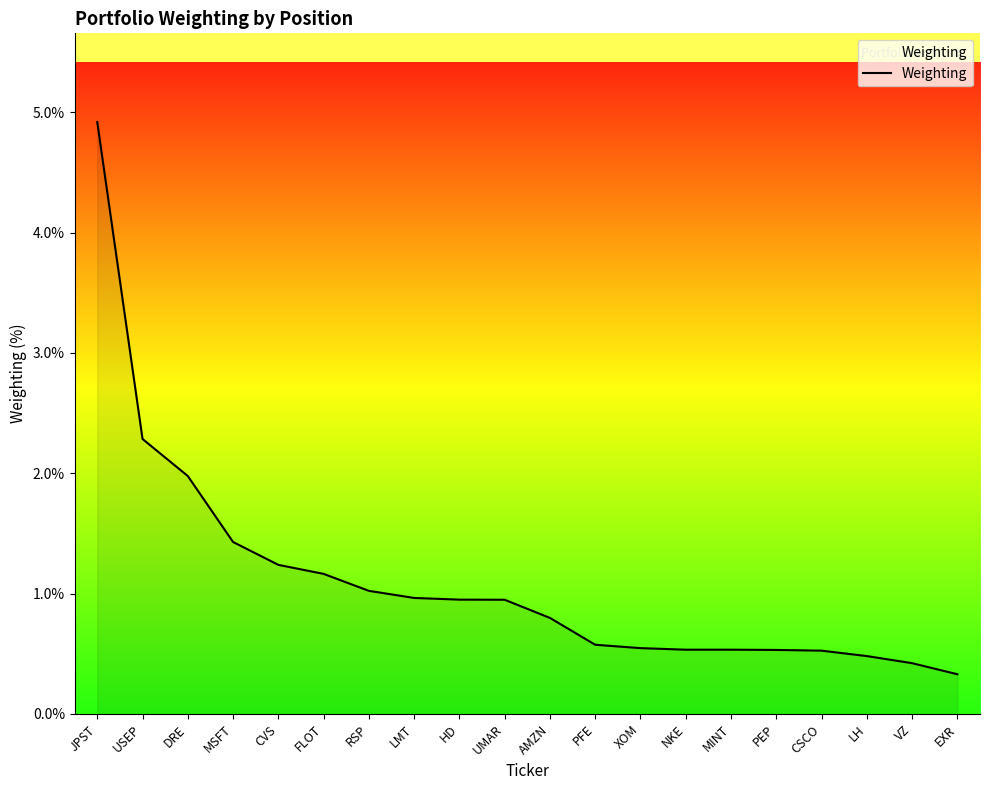

What position from the left is FLOT?

6